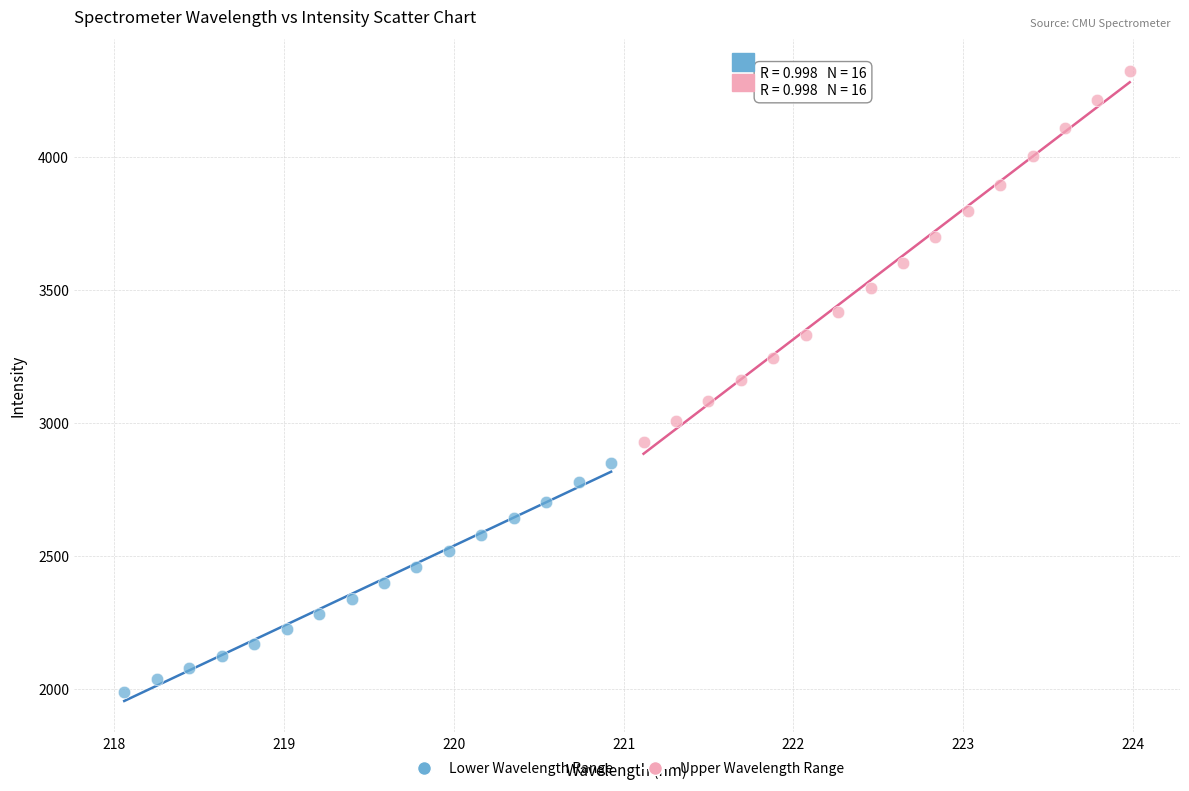

Which series reaches the maximum Y coordinate?

Upper Wavelength Range